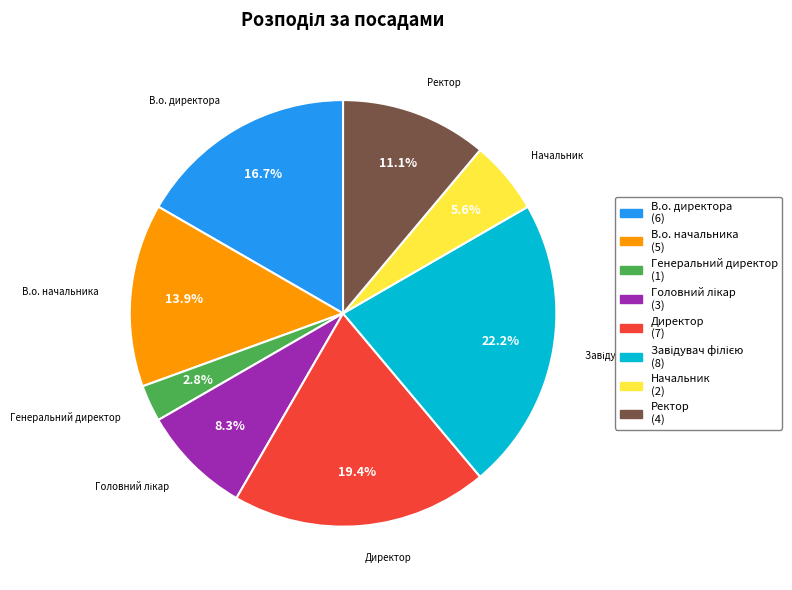

Is it true that В.о. директора is 6% of the pie?

False